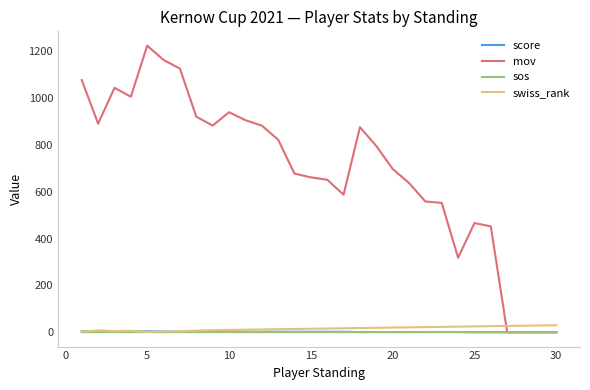

Which series has the largest total across all categories?

mov